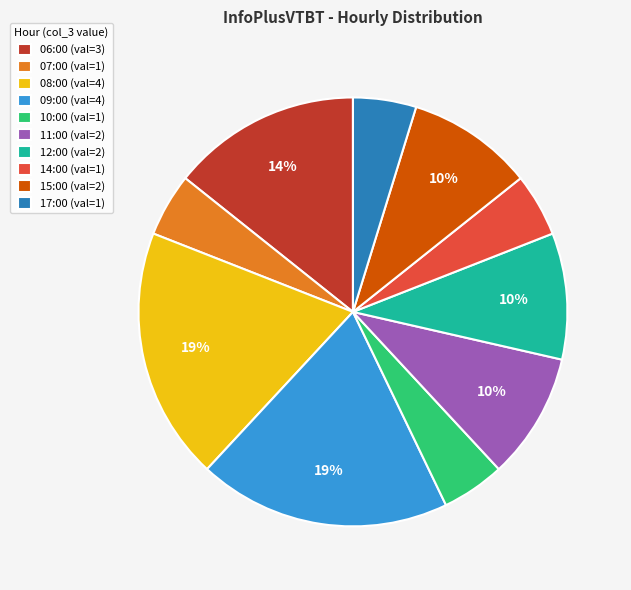

Count the number of slices in the pie.

10